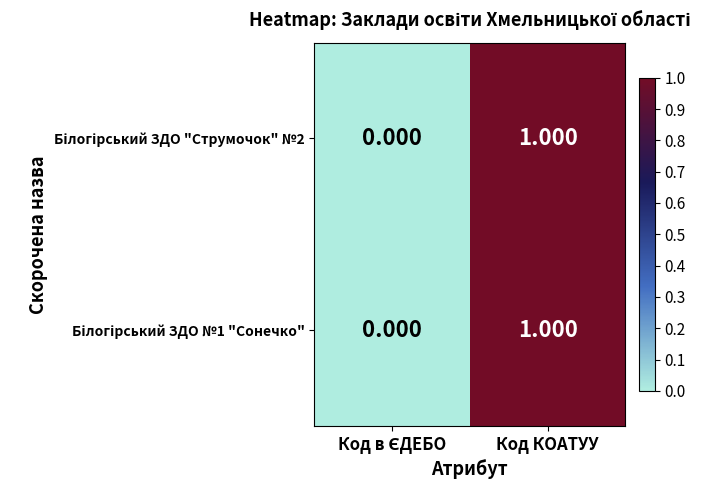

At which category is the sum across all series the highest?

Код КОАТУУ